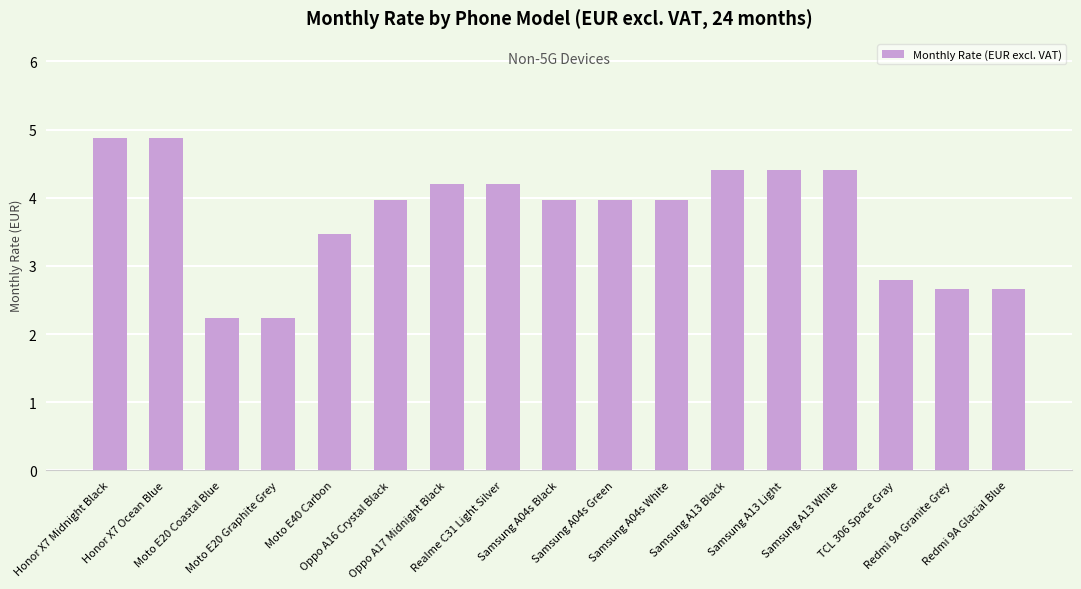

What is the smallest value displayed?

2.2